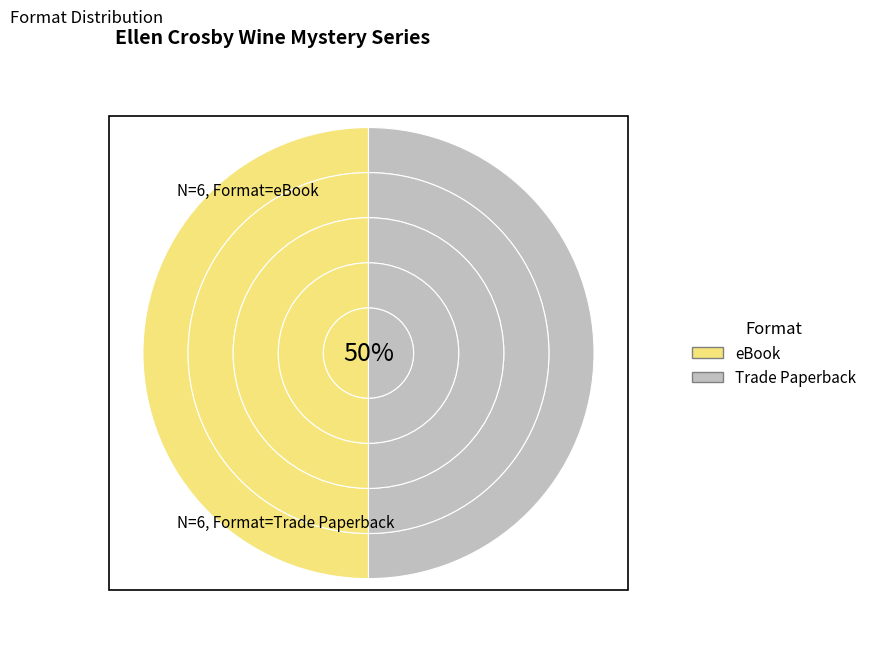

Is it true that Bordeaux Betrayal is 22% of the pie?

False